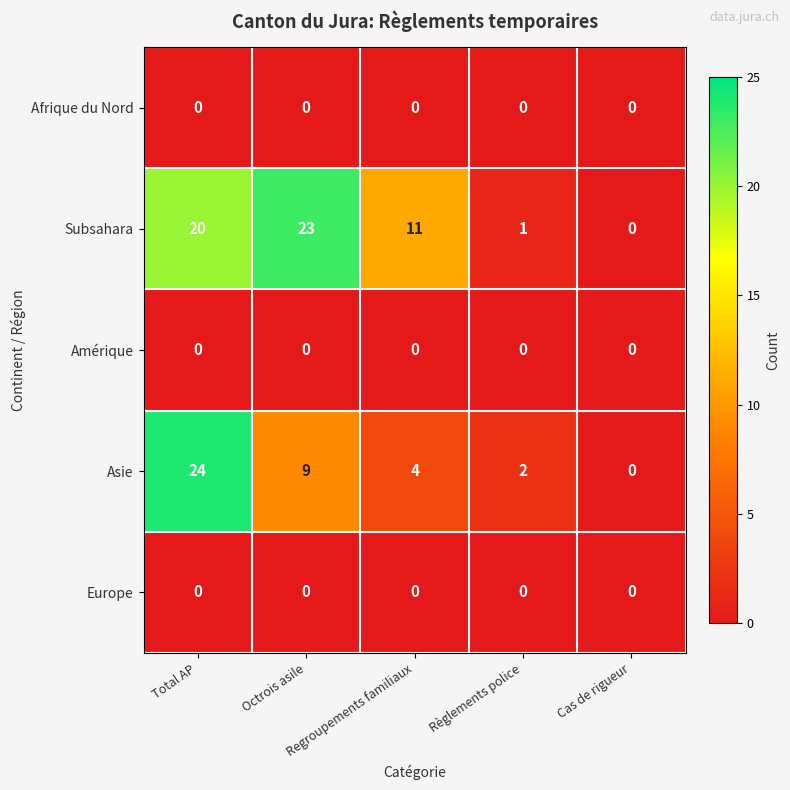

Which series has the largest range (max minus min)?

Asie